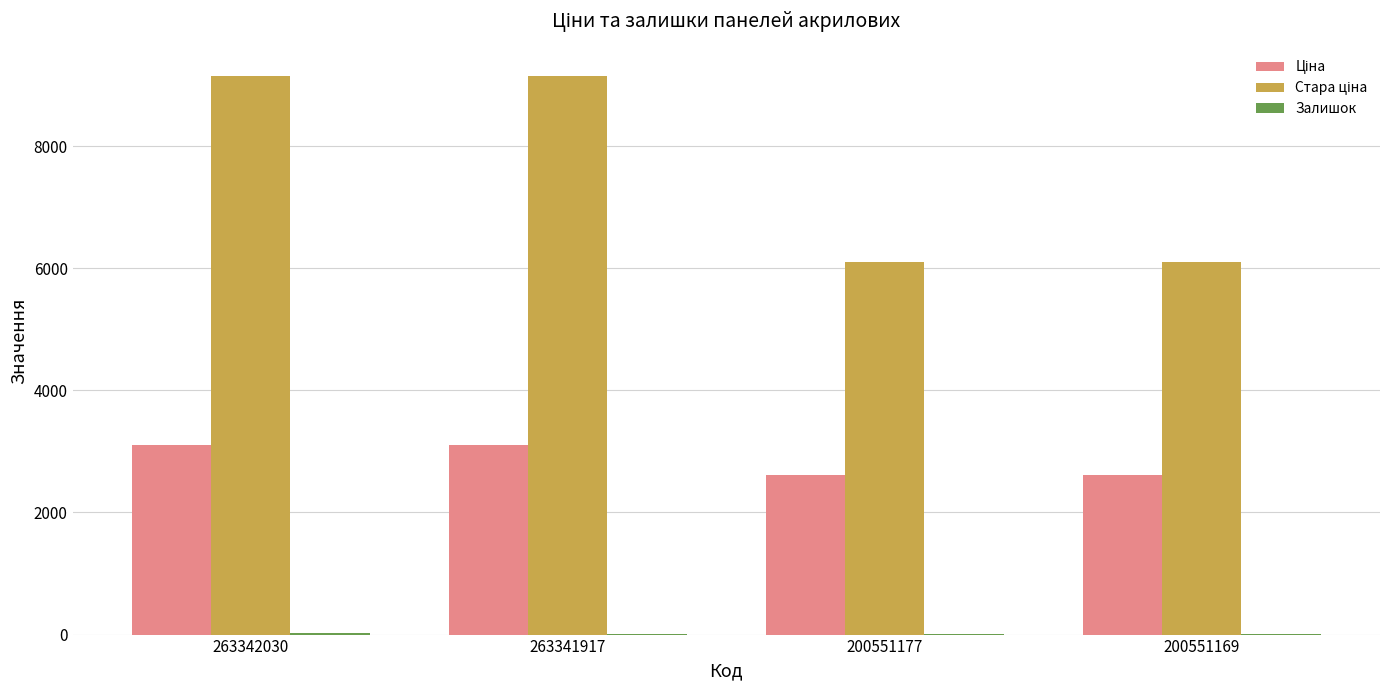

How many groups of bars are there?

4